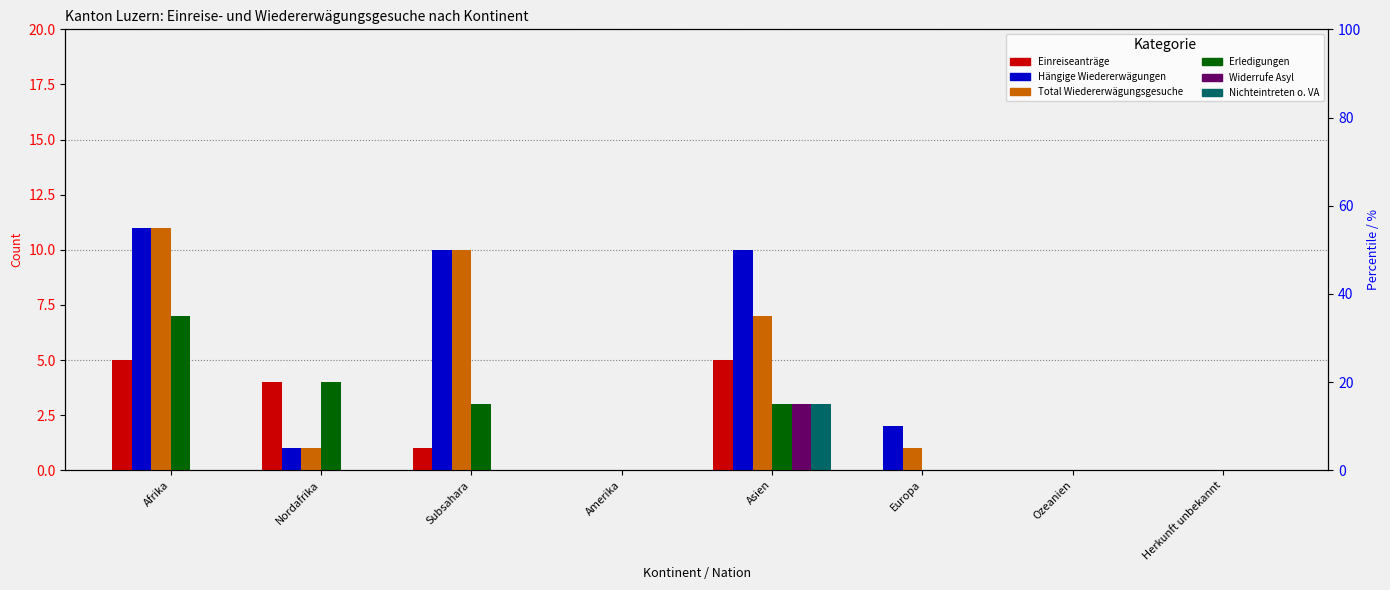

The col_13 (Hängige Wiedererwägungen) series shows 0 at Herkunft unbekannt. True or false?

True